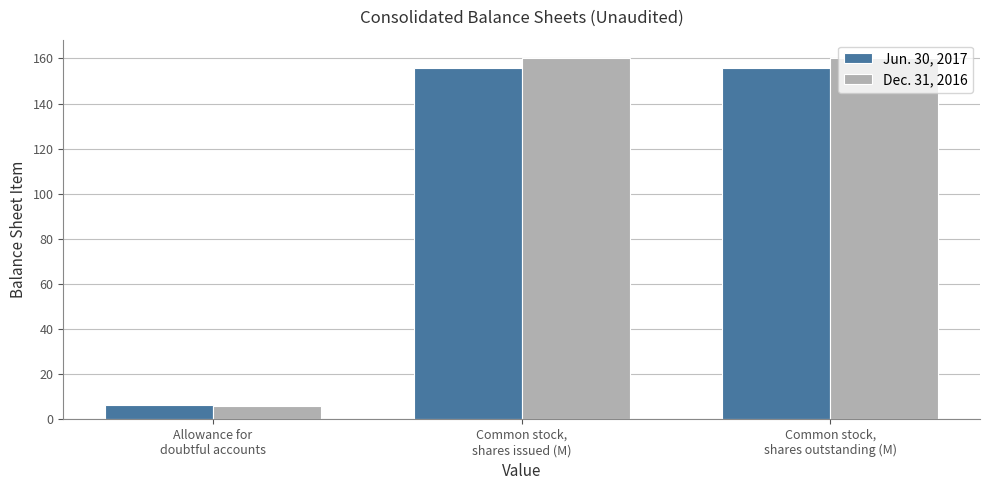

What is the average value of the Dec. 31, 2016 series?

108.8